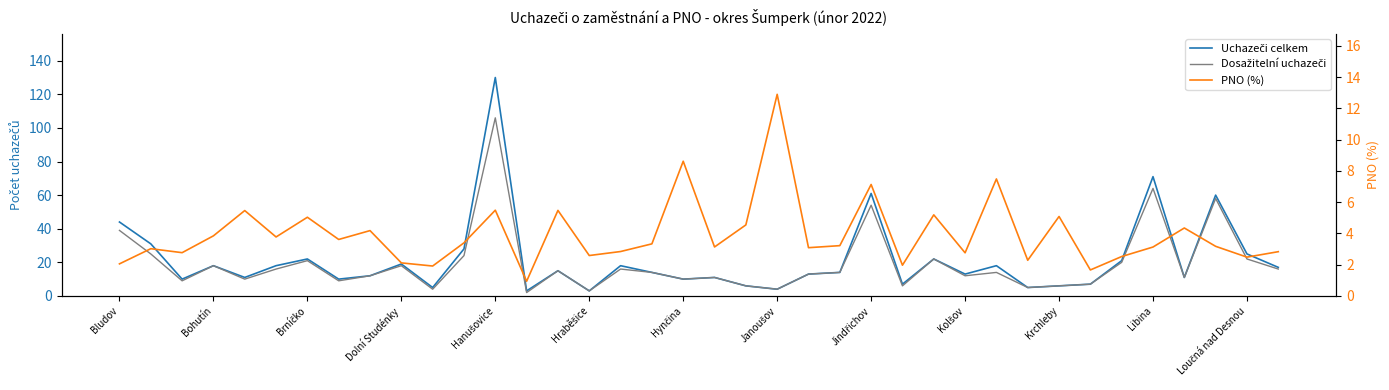

What is the difference between the second highest and second lowest values in the Uchazeči celkem series?

68.0